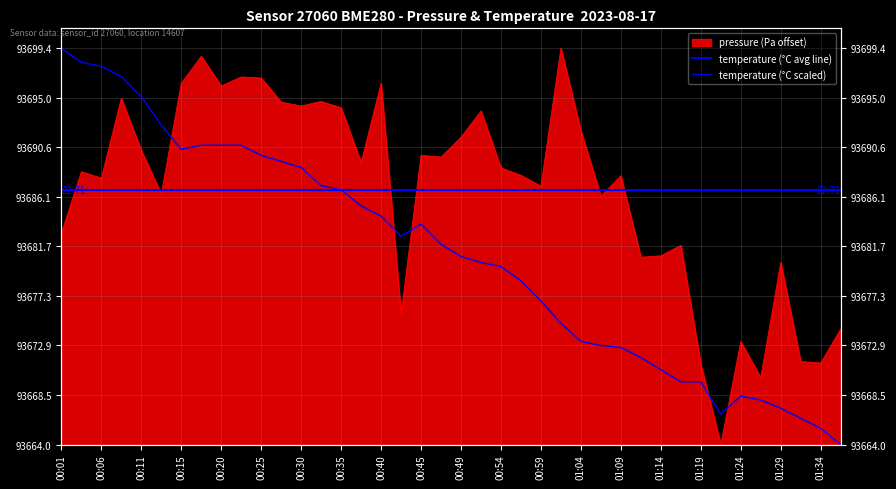

Reading right to left, transcribe all the data shown in this chart.

pressure: 01:37=10.3	01:34=7.3	01:32=7.4	01:29=16.2	01:26=6.0	01:24=9.2	01:22=0.0	01:19=7.2	01:17=17.8	01:14=16.9	01:11=16.7	01:09=24.0	01:06=22.2	01:04=28.0	01:02=35.4	00:59=23.1	00:57=24.0	00:54=24.7	00:52=29.8	00:49=27.4	00:47=25.7	00:45=25.8	00:42=11.7	00:40=32.2	00:37=25.2	00:35=30.1	00:32=30.6	00:30=30.2	00:28=30.6	00:25=32.7	00:23=32.8	00:20=32.0	00:18=34.7	00:15=32.2	00:13=22.4	00:11=26.2	00:08=30.9	00:06=23.8	00:03=24.4	00:01=18.9
temperature: 01:37=0.0	01:34=1.4	01:32=2.3	01:29=3.2	01:26=4.0	01:24=4.3	01:22=2.7	01:19=5.6	01:17=5.6	01:14=6.7	01:11=7.8	01:09=8.7	01:06=8.8	01:04=9.2	01:02=10.8	00:59=12.8	00:57=14.6	00:54=15.9	00:52=16.2	00:49=16.8	00:47=17.9	00:45=19.7	00:42=18.6	00:40=20.4	00:37=21.3	00:35=22.7	00:32=23.1	00:30=24.7	00:28=25.3	00:25=25.8	00:23=26.7	00:20=26.7	00:18=26.7	00:15=26.4	00:13=28.5	00:11=31.0	00:08=32.9	00:06=33.8	00:03=34.1	00:01=35.4